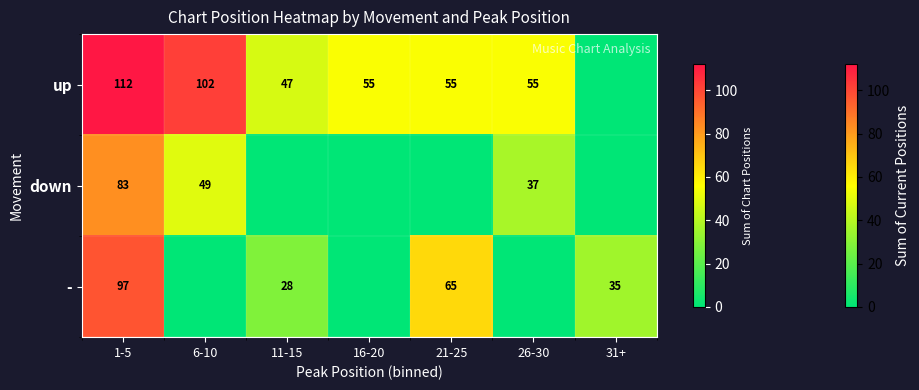

Is the value of up at 6-10 greater than the value of down at 6-10?

Yes